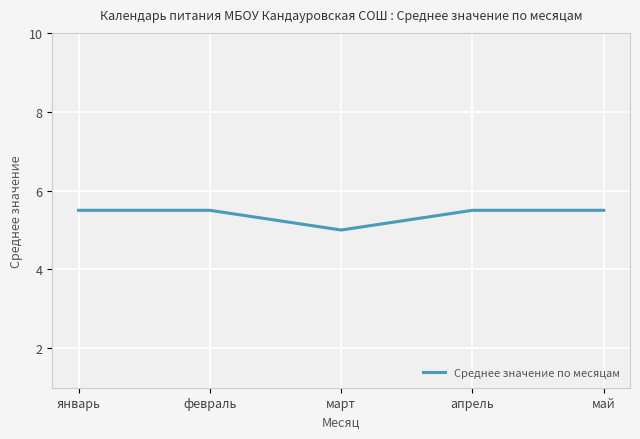

Which has a higher value, февраль or март?

февраль